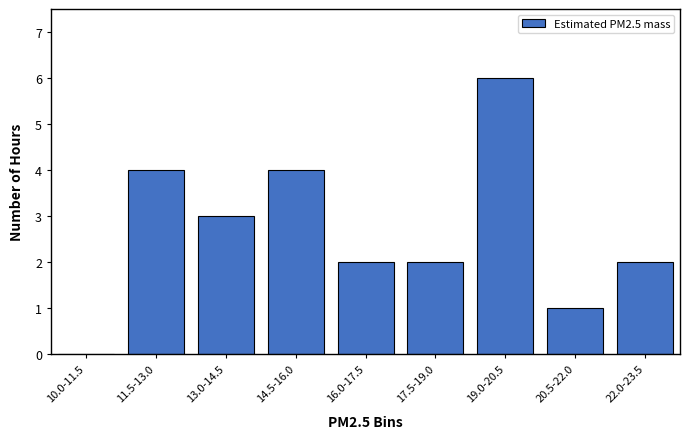

Reading left to right, extract all data points from this chart.

10.0-11.5=0	11.5-13.0=4	13.0-14.5=3	14.5-16.0=4	16.0-17.5=2	17.5-19.0=2	19.0-20.5=6	20.5-22.0=1	22.0-23.5=2